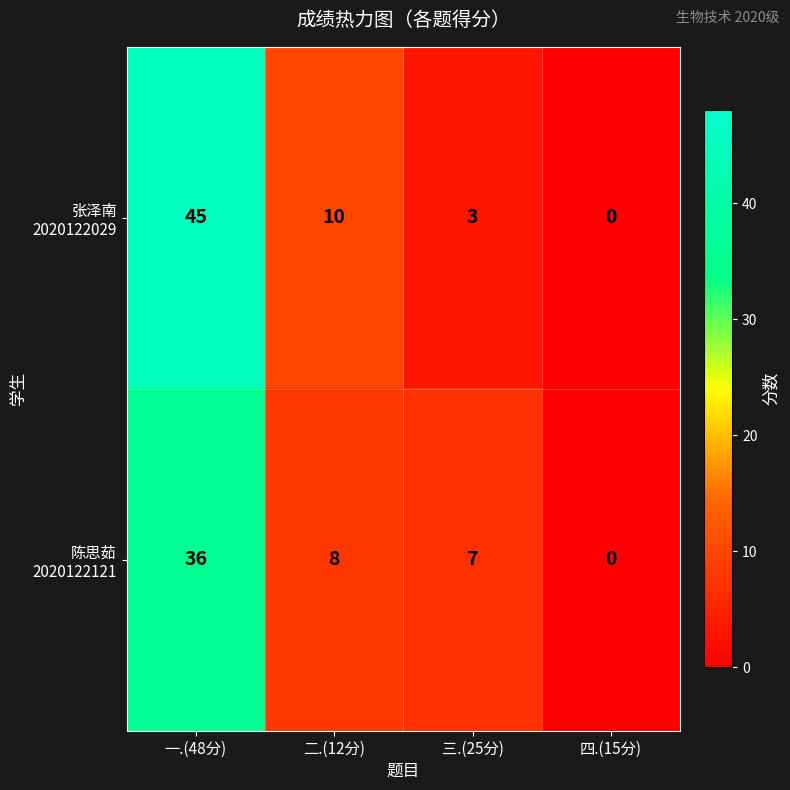

What is the maximum value shown in the chart?

45